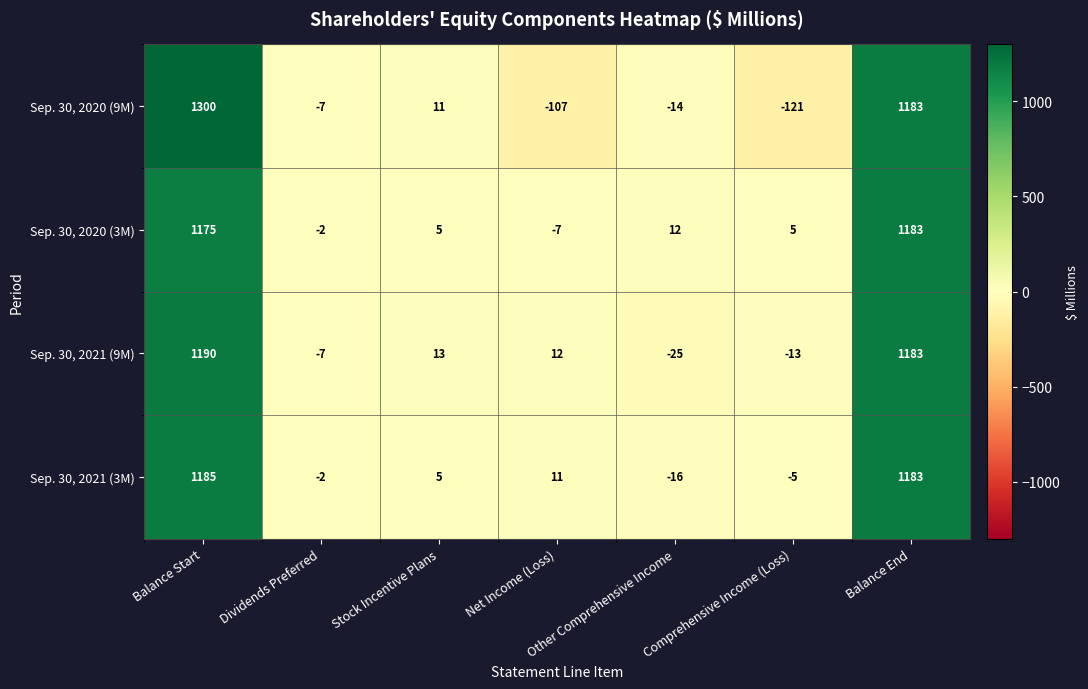

Which series has the largest range (max minus min)?

Sep. 30, 2020 (9M)